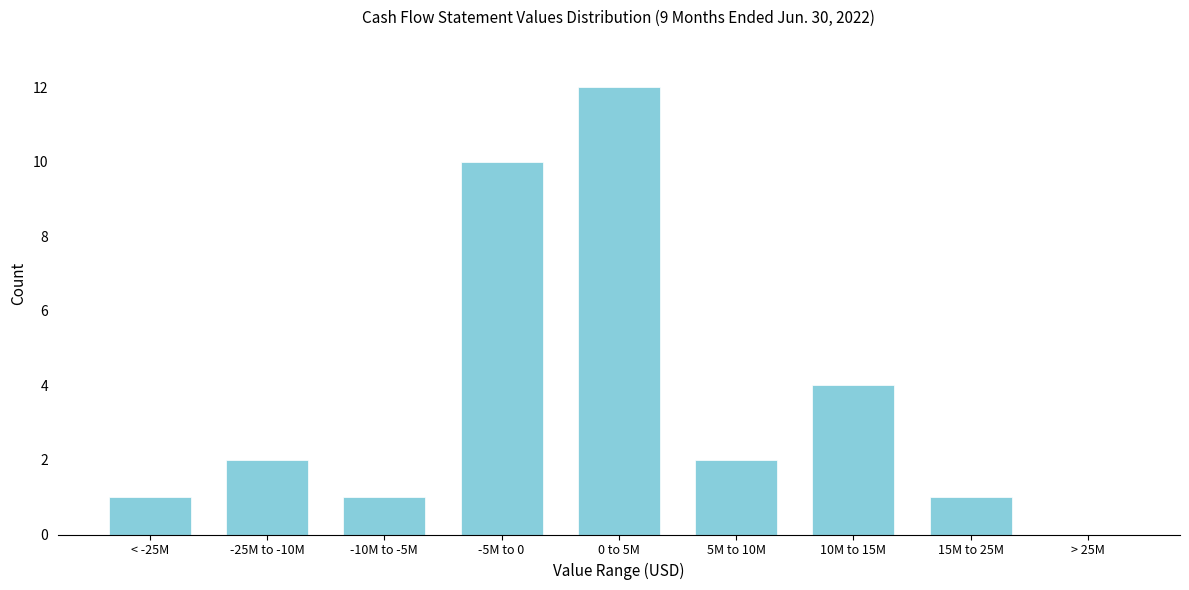

Reading left to right, list all the values displayed in this chart.

< -25M=1	-25M to -10M=2	-10M to -5M=1	-5M to 0=10	0 to 5M=12	5M to 10M=2	10M to 15M=4	15M to 25M=1	> 25M=0